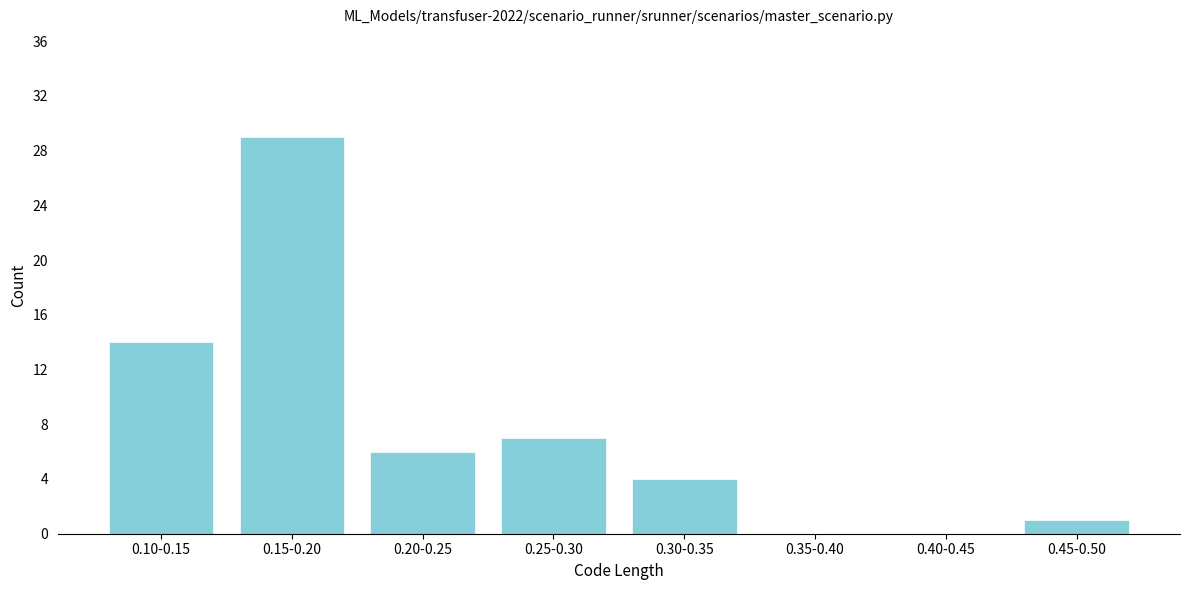

Reading left to right, extract all data points from this chart.

0.10-0.15=14	0.15-0.20=29	0.20-0.25=6	0.25-0.30=7	0.30-0.35=4	0.35-0.40=0	0.40-0.45=0	0.45-0.50=1